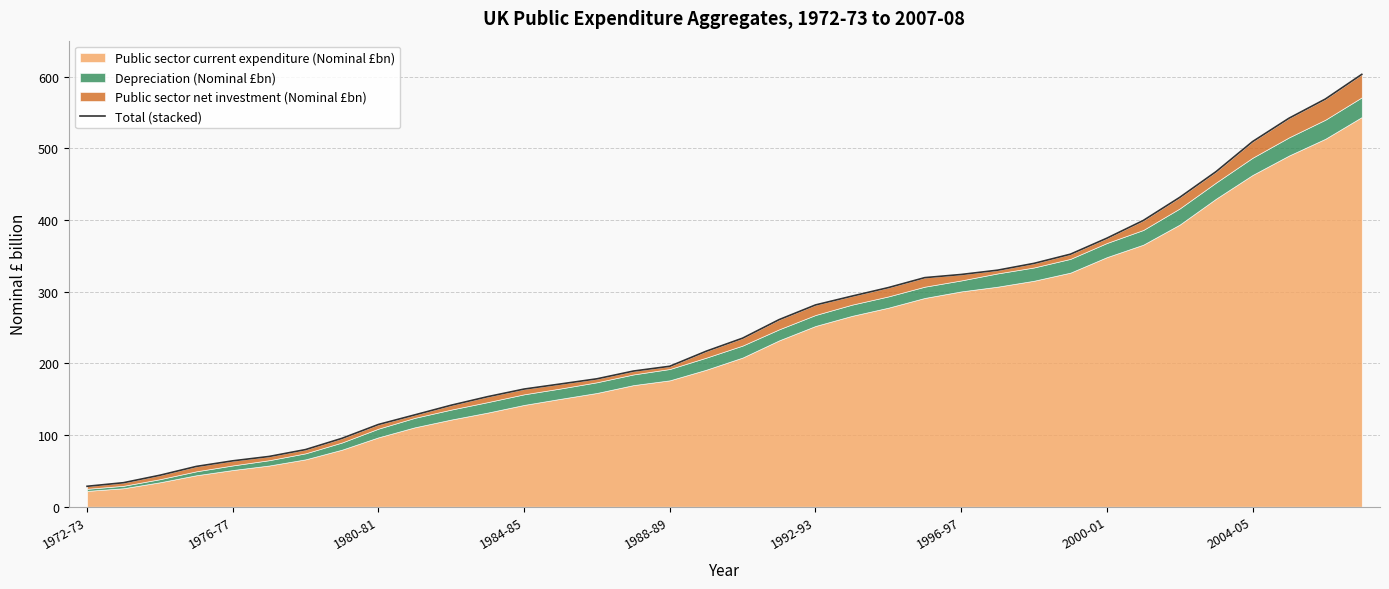

How many data points are above 235?

18